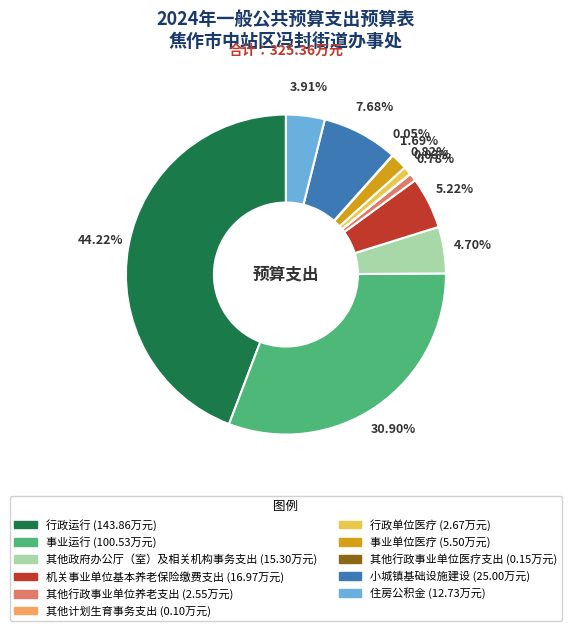

To the nearest percent, what percentage of the pie is 小城镇基础设施建设?

8%